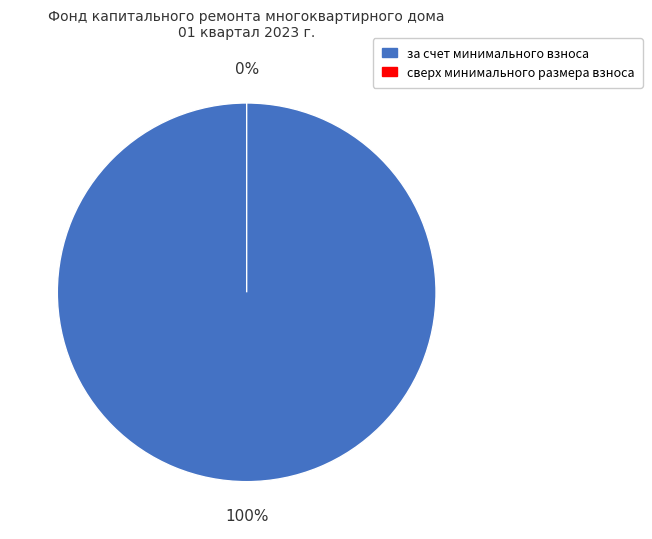

Which slice is the largest?

за счет минимального взноса